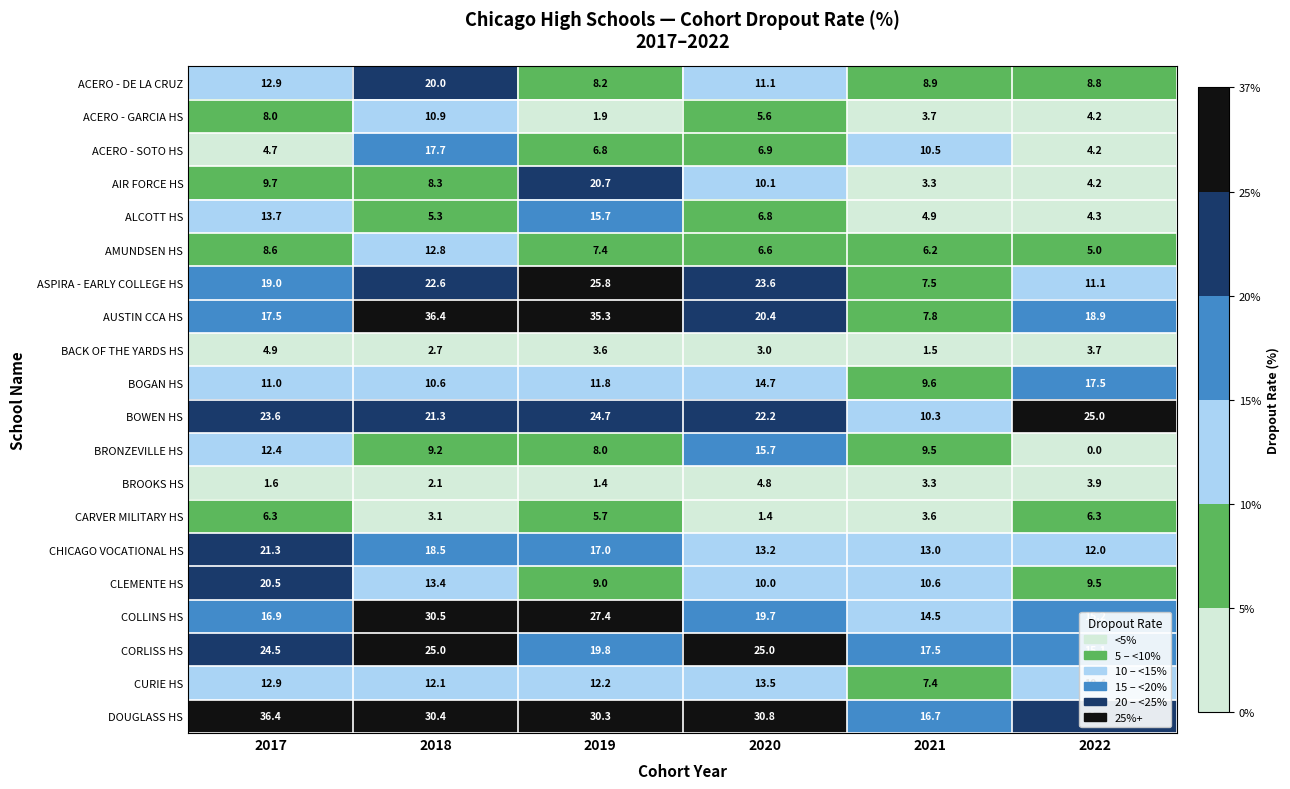

What is the average value of the AMUNDSEN HS series?

7.8